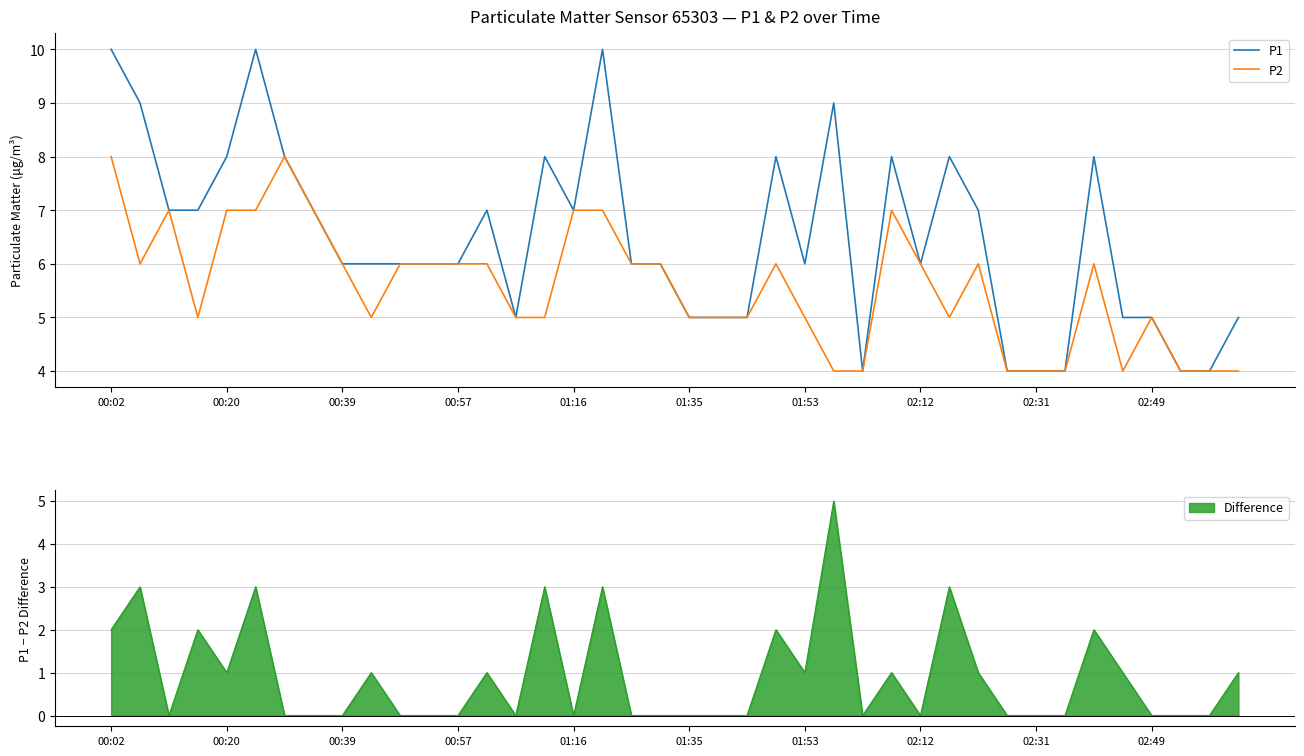

What value does the P2 series have at 11?

6